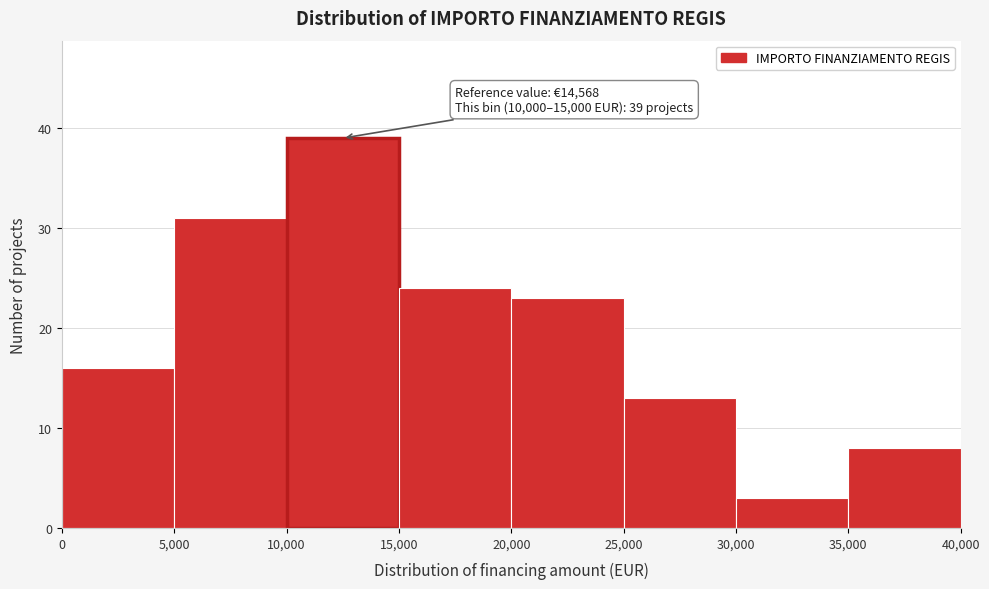

Over which range of the x-axis is the bar tallest?

10,000 to 15,000